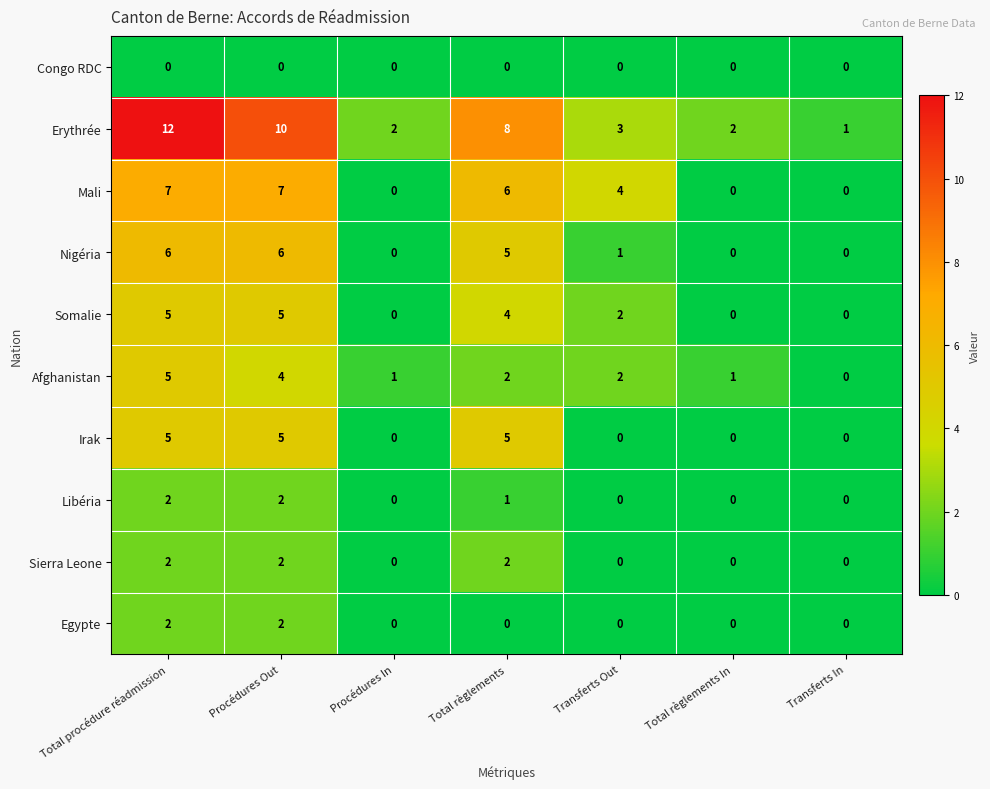

What is the sum of all Egypte values?

4